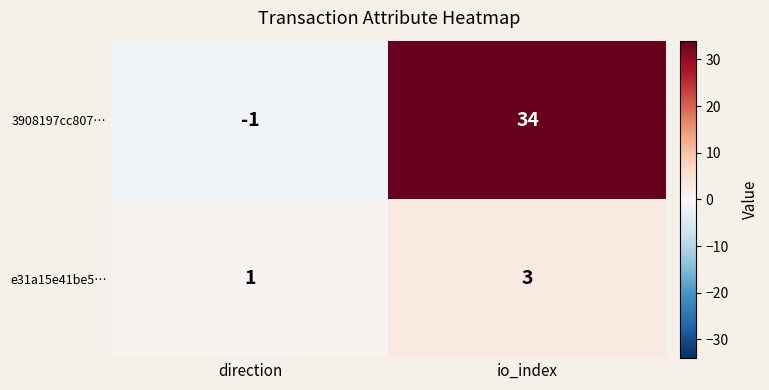

What is the total value across all series at io_index?

37